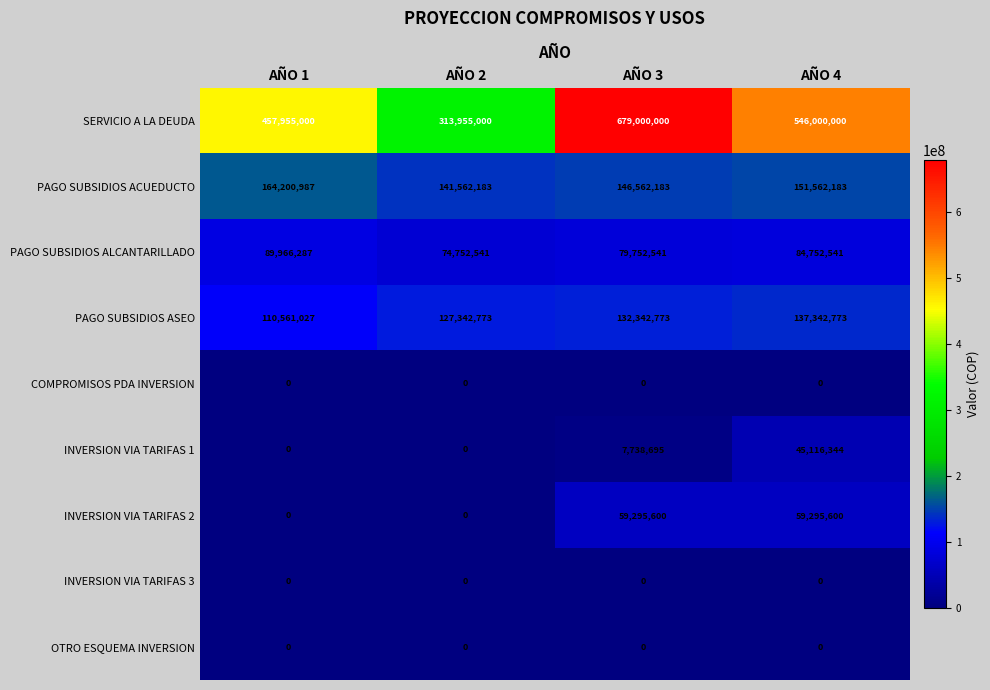

Is it true that INVERSION VIA TARIFAS 3 equals 0 at AÑO 3?

True